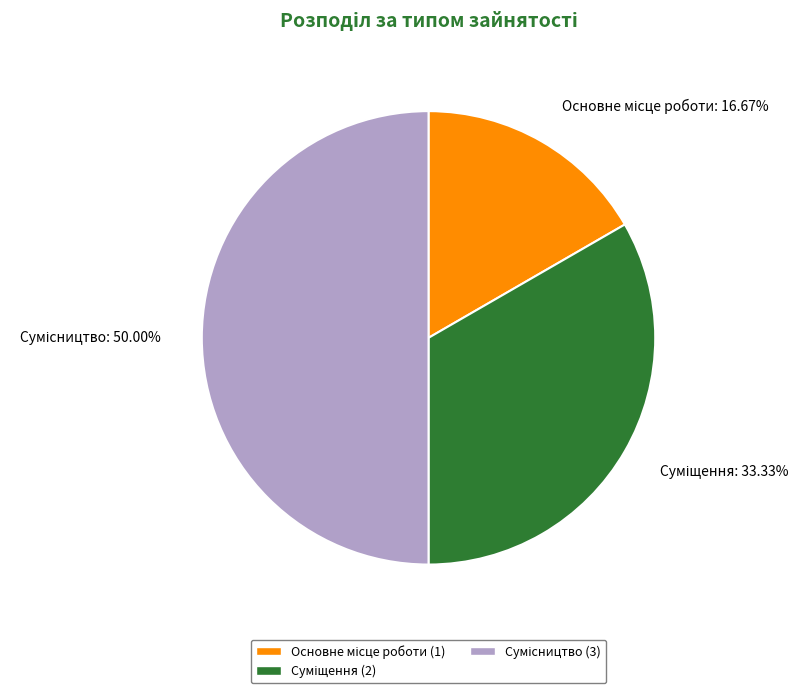

How many segments does this pie chart have?

3